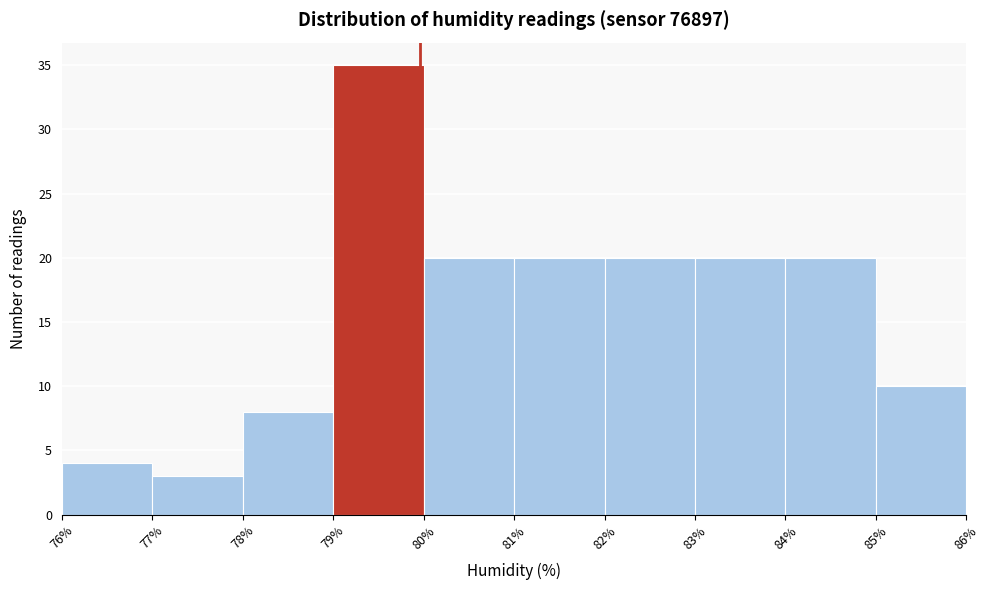

Reading left to right, transcribe this chart: for each bar, give the range it covers on the x-axis and its height. The values are not printed on the chart, so give them approximately, as read against the axis.

76% to 77%: 4
77% to 78%: 3
78% to 79%: 8
79% to 80%: 35
80% to 81%: 20
81% to 82%: 20
82% to 83%: 20
83% to 84%: 20
84% to 85%: 20
85% to 86%: 10